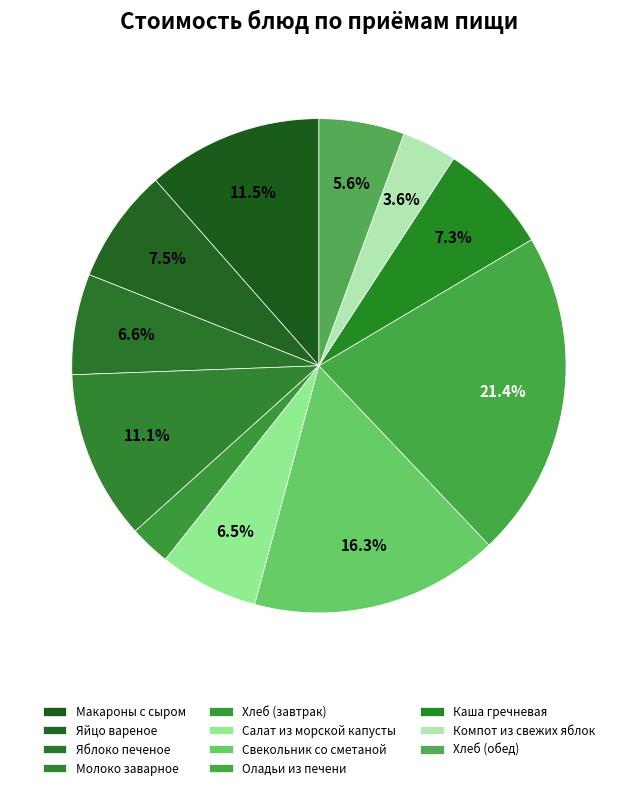

Is there a majority slice in this chart?

No